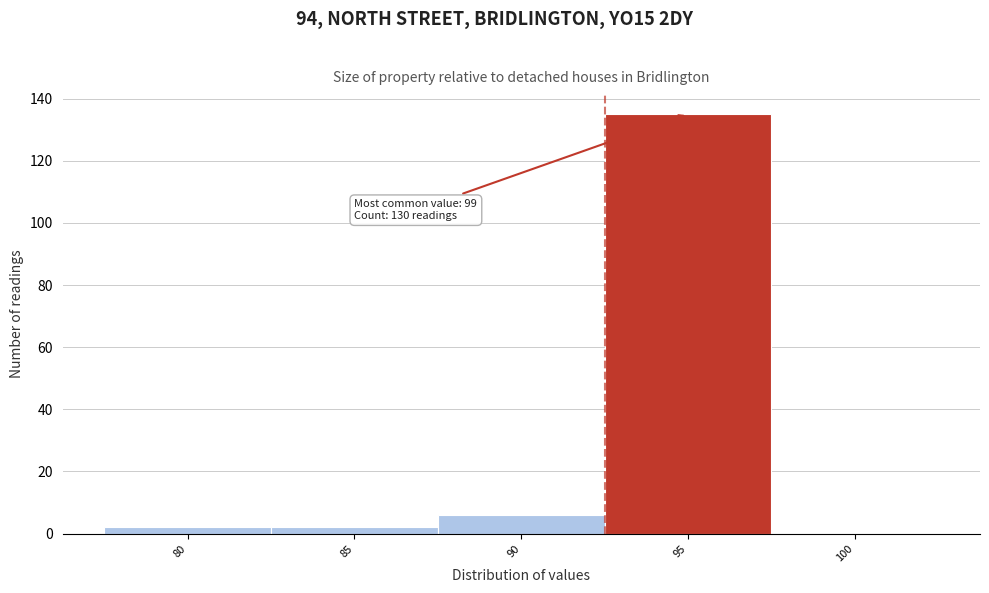

Reading left to right, transcribe all the data shown in this chart.

80=2	85=2	90=6	95=135	100=0